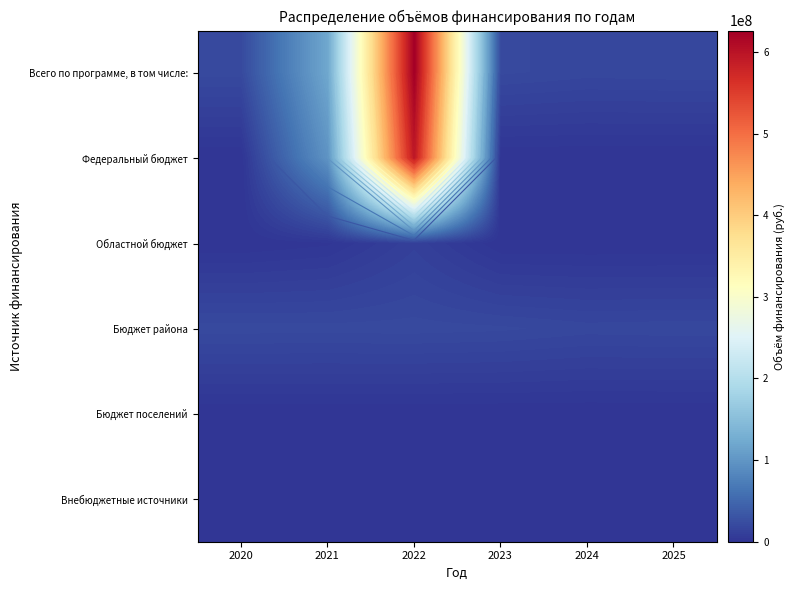

What is the sum of all Областной бюджет values?

13405900